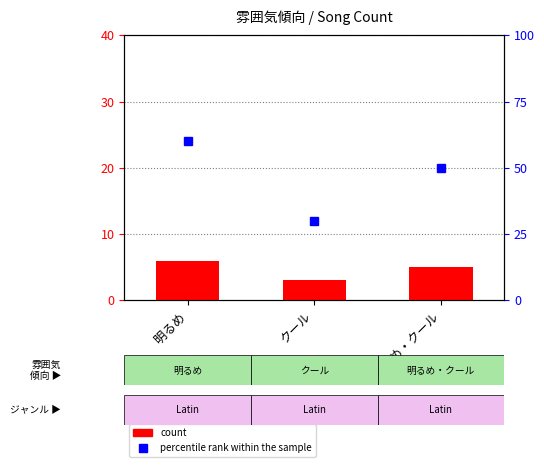

At which category is the sum across all series the highest?

明るめ